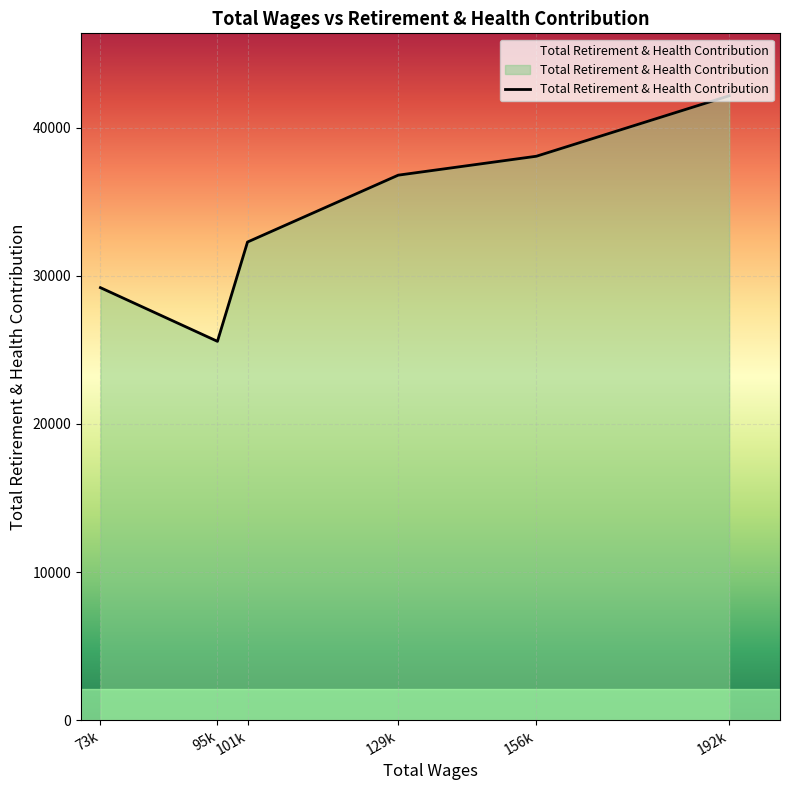

What is the difference between the values at 129k and 101k?

4514